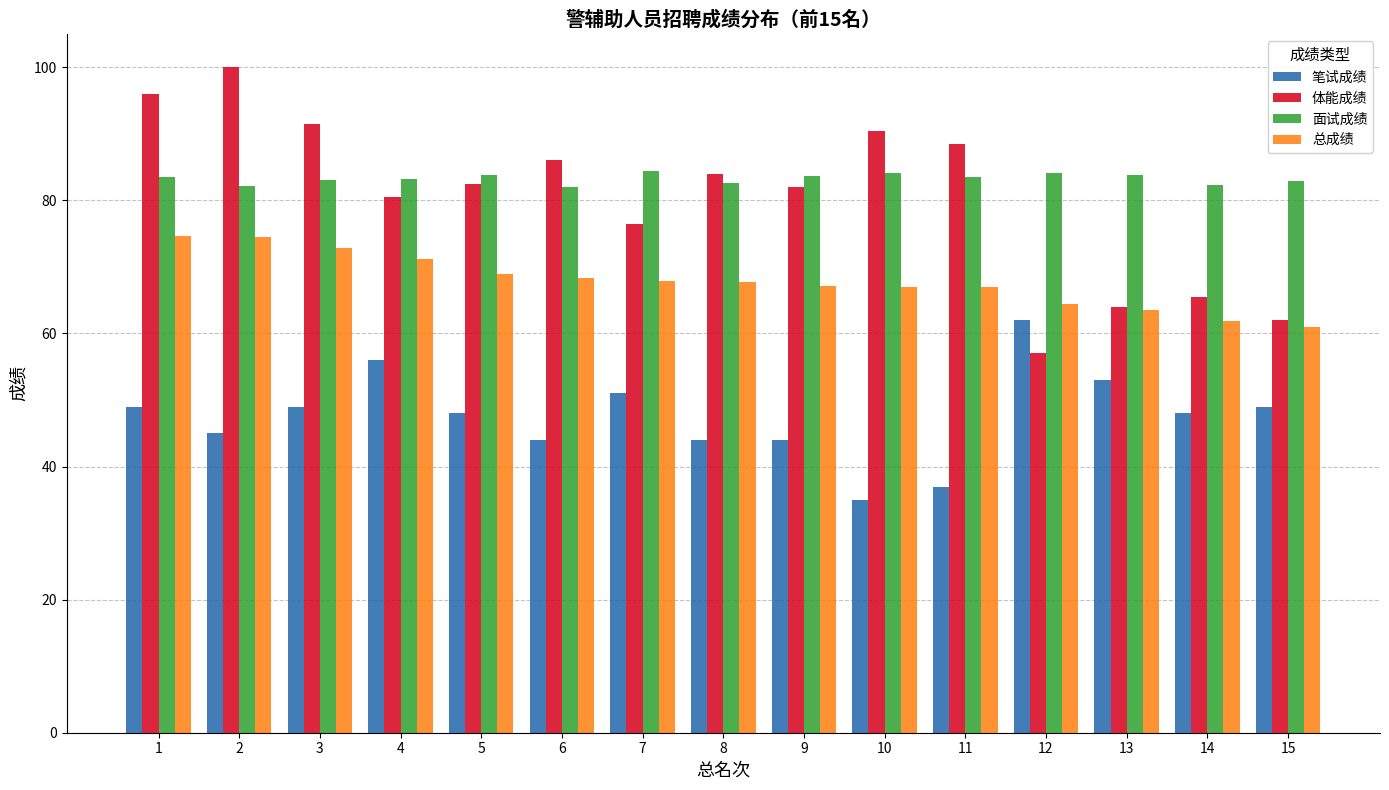

List the series in order of their peak value, highest first.

体能成绩, 面试成绩, 总成绩, 笔试成绩